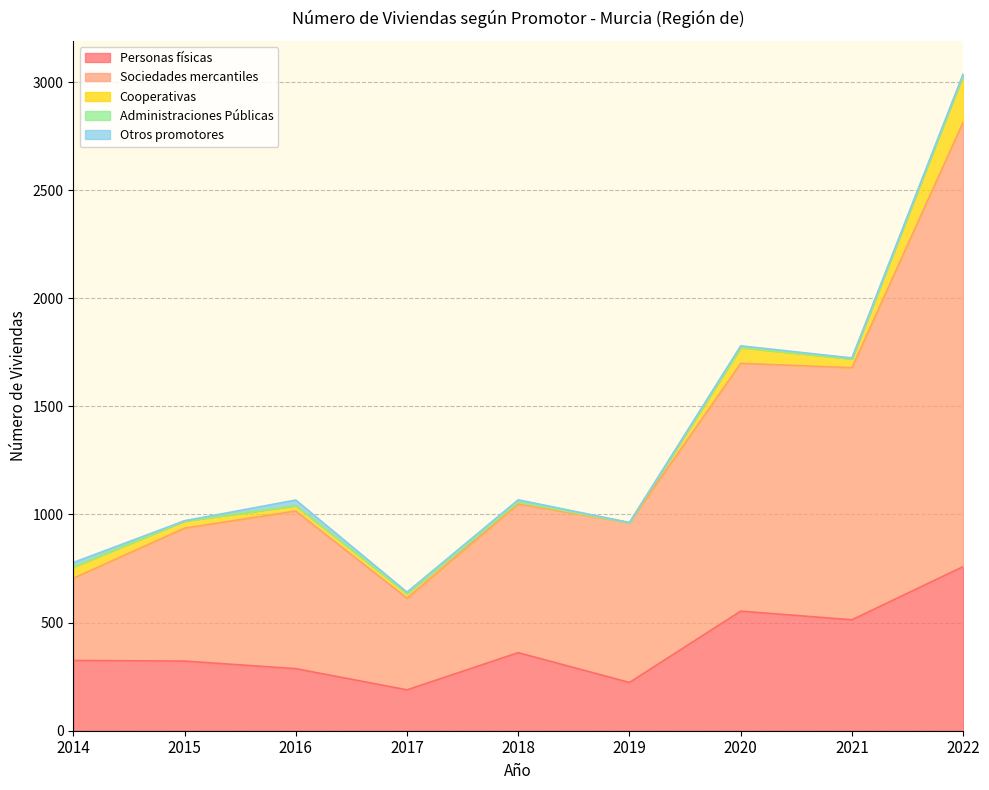

What is the value of the Personas físicas point at the 1st from the left?

325